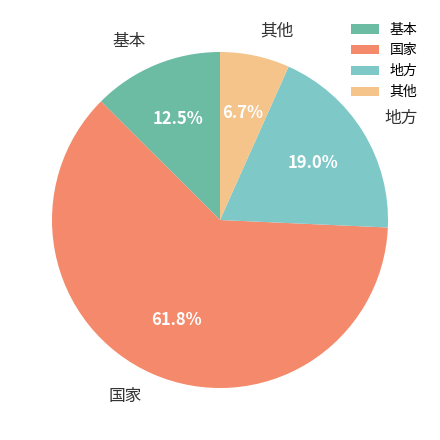

To the nearest percent, what portion does 国家 represent?

62%